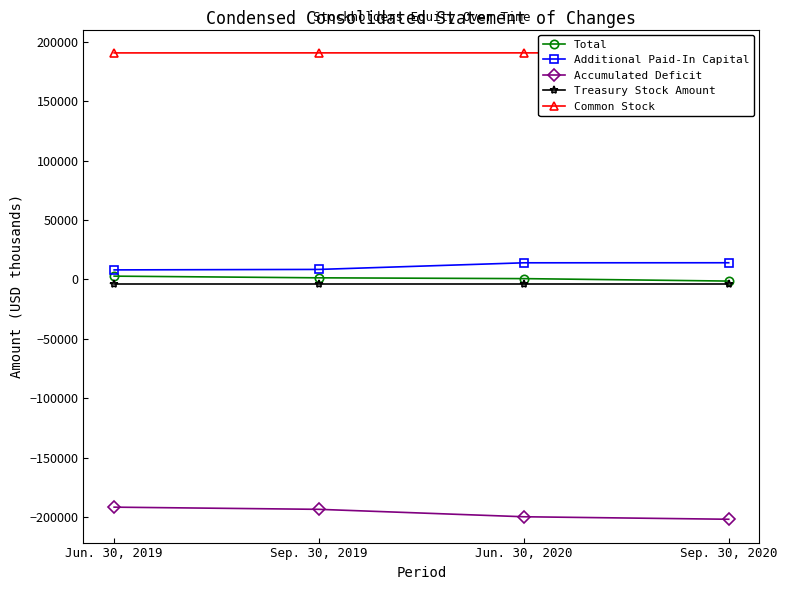

Rank the series by their maximum value, from highest to lowest.

Common Stock, Additional Paid-In Capital, Total, Treasury Stock Amount, Accumulated Deficit